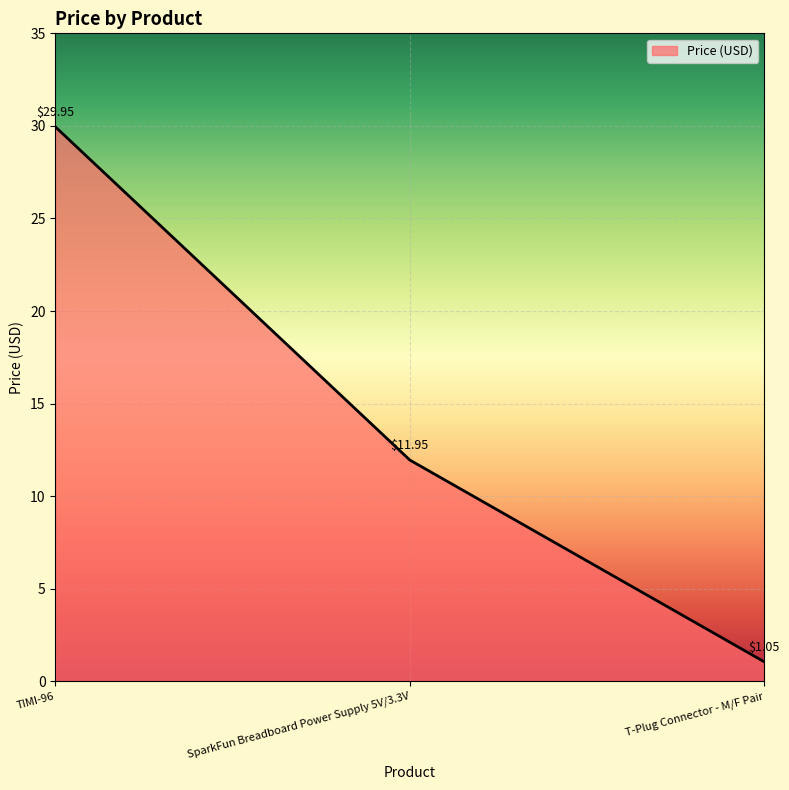

Does the chart display data point markers on the line(s)?

No